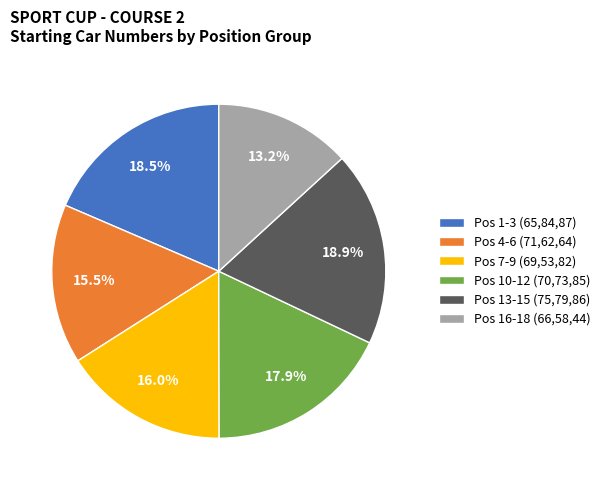

Approximately how many times larger is the value at Pos 7-9 (69,53,82) compared to Pos 16-18 (66,58,44)?

1.2